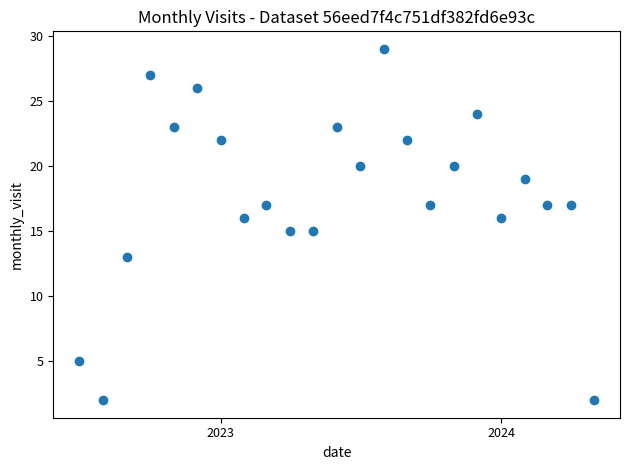

What is the range of Y values (max minus min)?

27